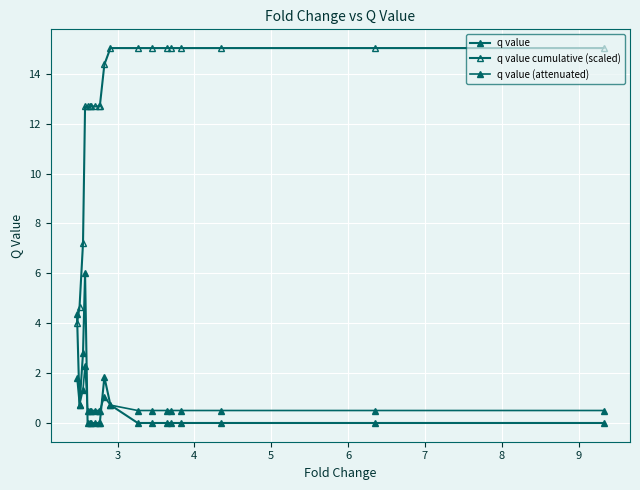

How many distinct data groups are displayed?

3